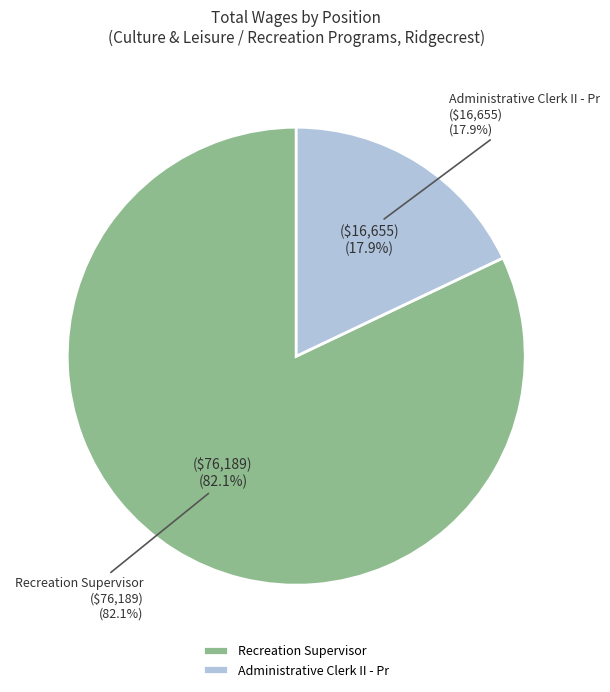

How many segments does this pie chart have?

2